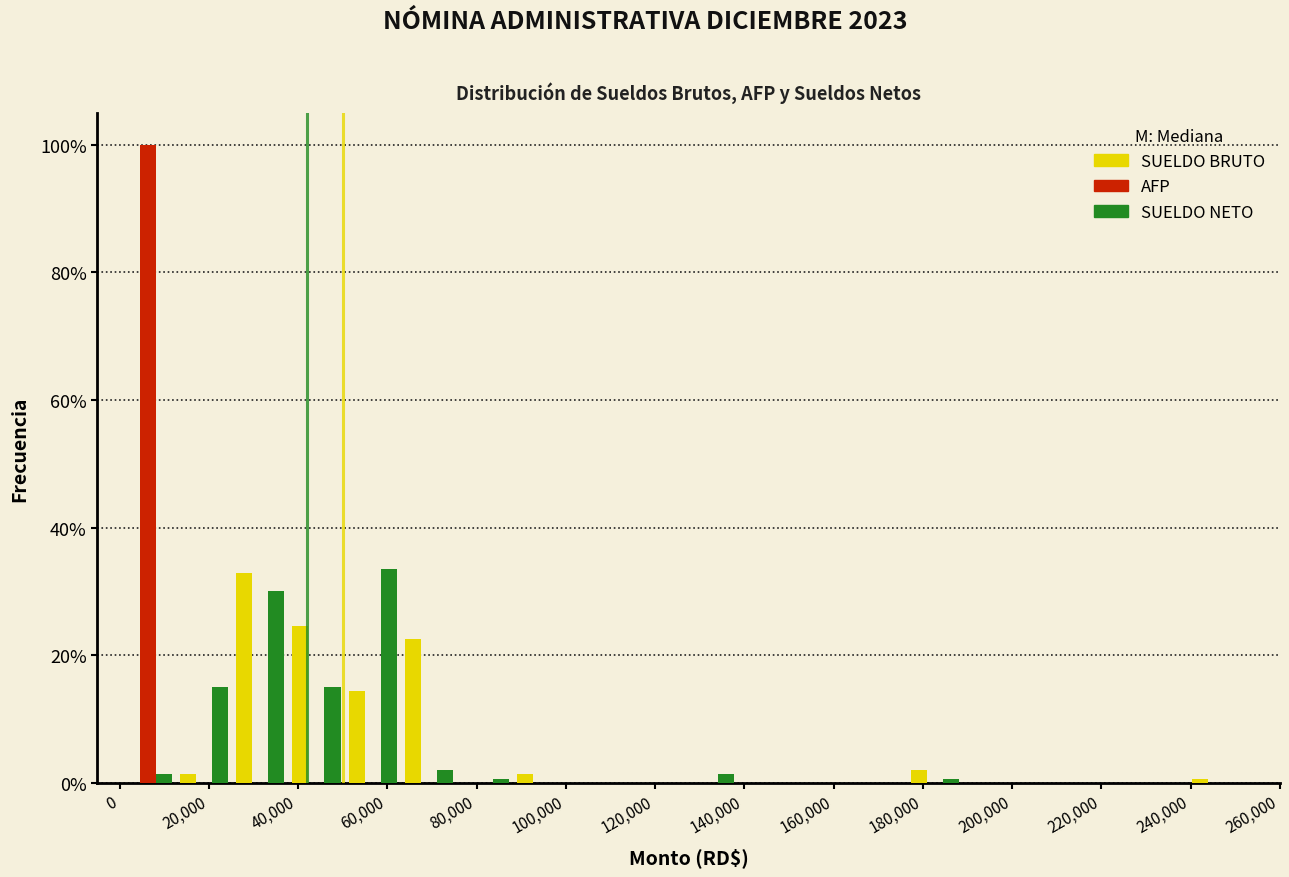

Reading left to right, list every range on the x-axis with the height of the bar of each series over it. Neither the bar edges nor the heights are printed on the chart, so give them approximately, as read against the axes.

0 to 12600: SUELDO BRUTO=0	AFP=100	SUELDO NETO=under 2
12600 to 25200: SUELDO BRUTO=under 2	AFP=0	SUELDO NETO=16
25200 to 37800: SUELDO BRUTO=32	AFP=0	SUELDO NETO=30
37800 to 50400: SUELDO BRUTO=24	AFP=0	SUELDO NETO=16
50400 to 63000: SUELDO BRUTO=14	AFP=0	SUELDO NETO=34
63000 to 75600: SUELDO BRUTO=22	AFP=0	SUELDO NETO=2
75600 to 88200: SUELDO BRUTO=0	AFP=0	SUELDO NETO=under 2
88200 to 100800: SUELDO BRUTO=under 2	AFP=0	SUELDO NETO=0
100800 to 113400: SUELDO BRUTO=0	AFP=0	SUELDO NETO=0
113400 to 126000: SUELDO BRUTO=0	AFP=0	SUELDO NETO=0
126000 to 138600: SUELDO BRUTO=0	AFP=0	SUELDO NETO=under 2
138600 to 151200: SUELDO BRUTO=0	AFP=0	SUELDO NETO=0
151200 to 163800: SUELDO BRUTO=0	AFP=0	SUELDO NETO=0
163800 to 176400: SUELDO BRUTO=0	AFP=0	SUELDO NETO=0
176400 to 189000: SUELDO BRUTO=2	AFP=0	SUELDO NETO=under 2
189000 to 201600: SUELDO BRUTO=0	AFP=0	SUELDO NETO=0
201600 to 214200: SUELDO BRUTO=0	AFP=0	SUELDO NETO=0
214200 to 226800: SUELDO BRUTO=0	AFP=0	SUELDO NETO=0
226800 to 239400: SUELDO BRUTO=0	AFP=0	SUELDO NETO=0
239400 to 252000: SUELDO BRUTO=under 2	AFP=0	SUELDO NETO=0